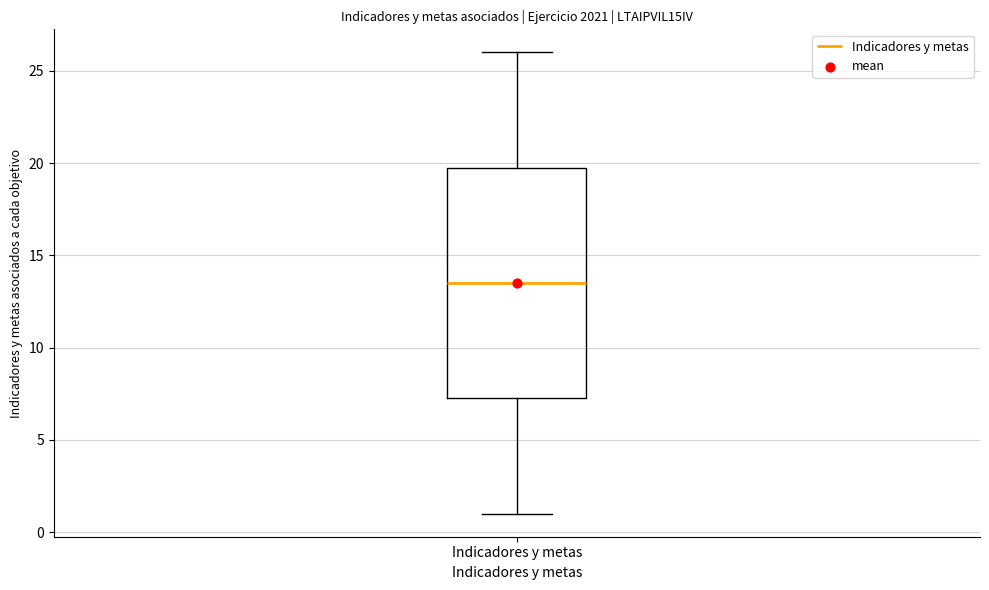

Read this box plot against the y-axis: the position of the median line, the range covered by the box, and the ends of both whiskers. The values are not printed on the chart, so give them approximately, as read against the axis.

median 13.5, box 7.5 to 20.0, whiskers 1.0 to 26.0